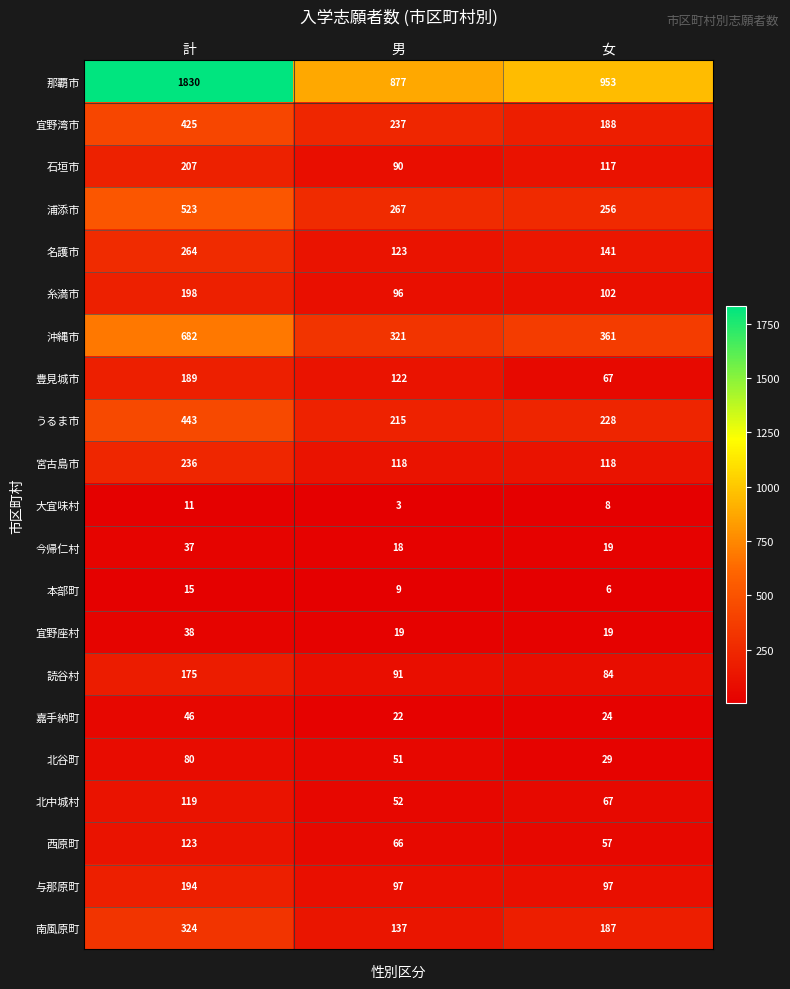

List the series in order of their peak value, highest first.

那覇市, 沖縄市, 浦添市, うるま市, 宜野湾市, 南風原町, 名護市, 宮古島市, 石垣市, 糸満市, 与那原町, 豊見城市, 読谷村, 西原町, 北中城村, 北谷町, 嘉手納町, 宜野座村, 今帰仁村, 本部町, 大宜味村